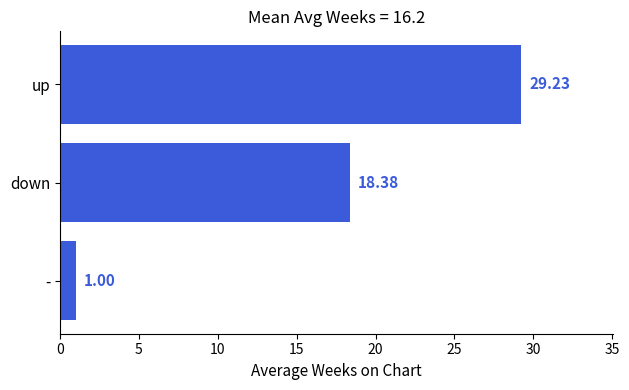

Where is the data nearest to the value 15?

down